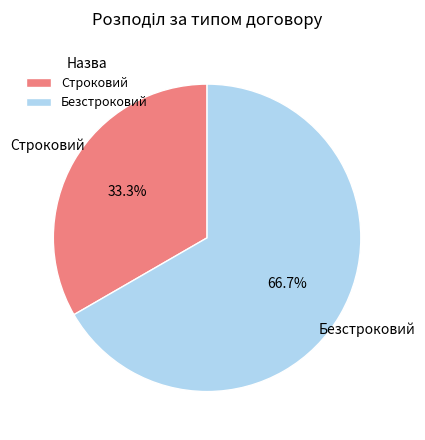

How many slices are in this pie chart?

2